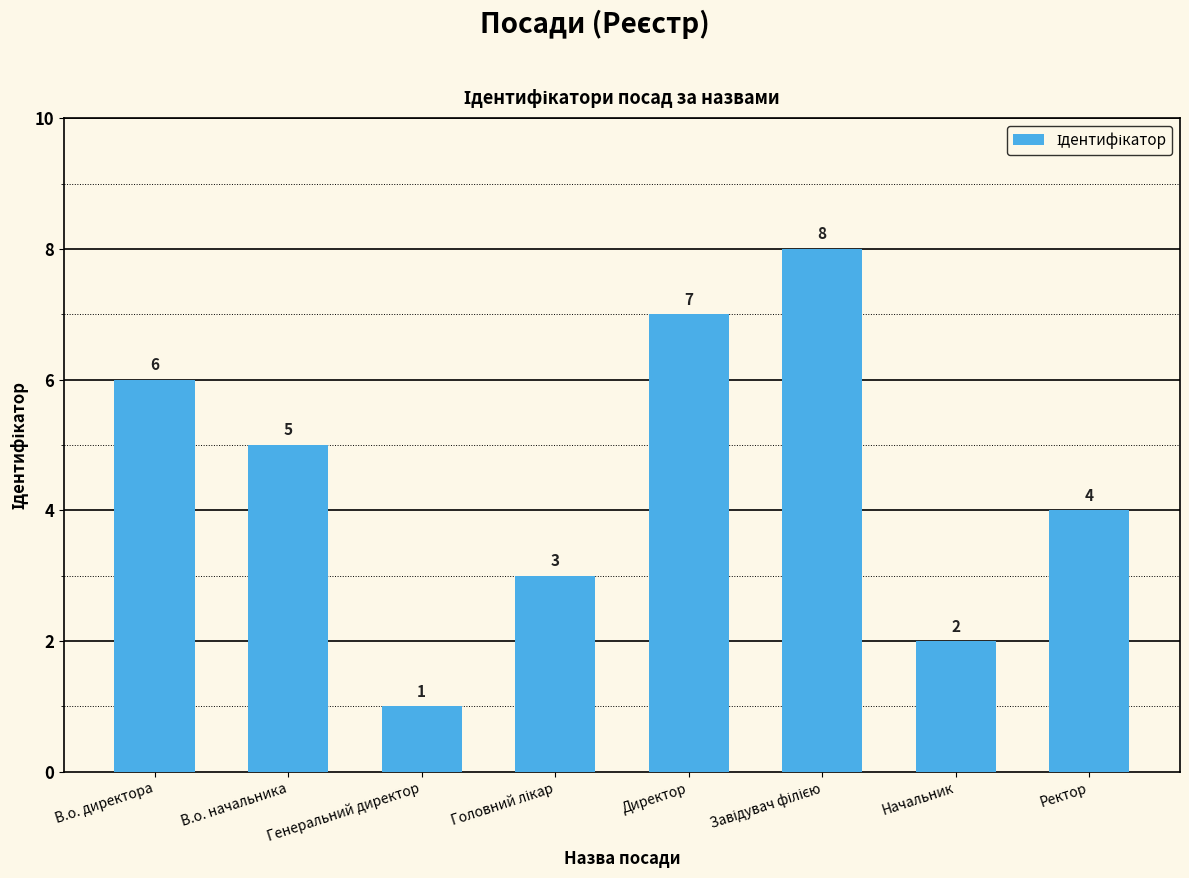

Reading right to left, extract all data points from this chart.

4	2	8	7	3	1	5	6